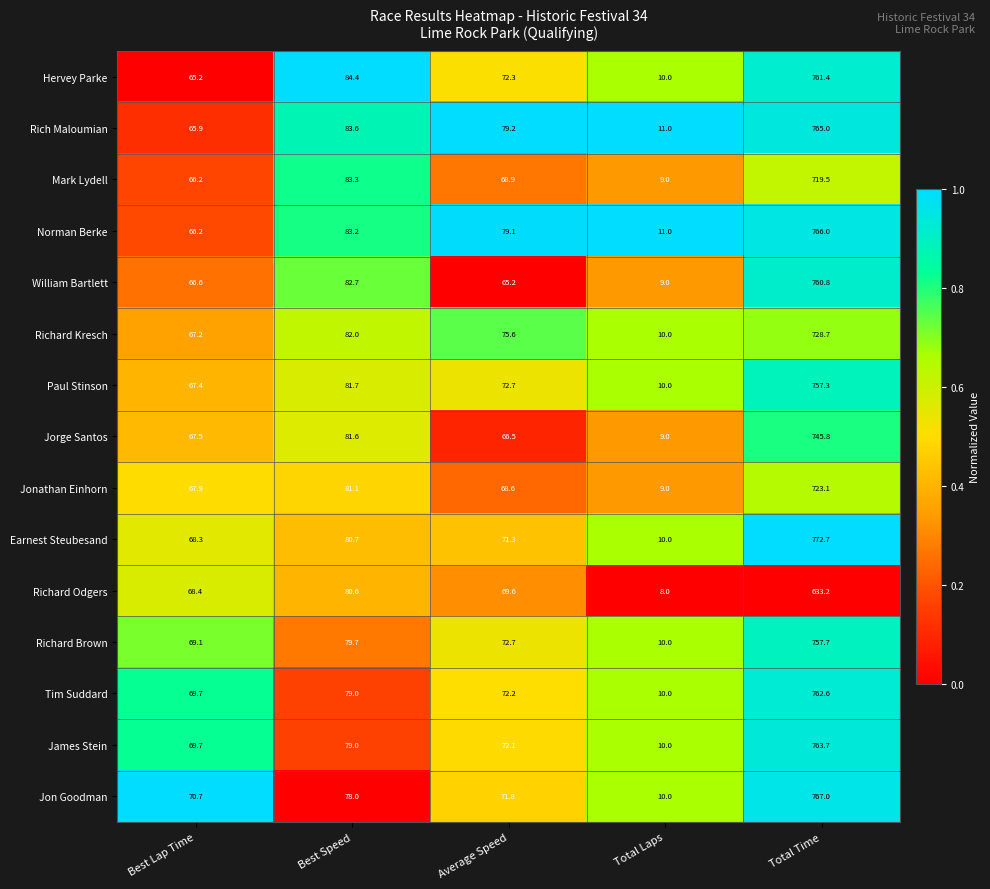

What is the sum of the Jon Goodman values at Total Laps and Total Time?

777.0